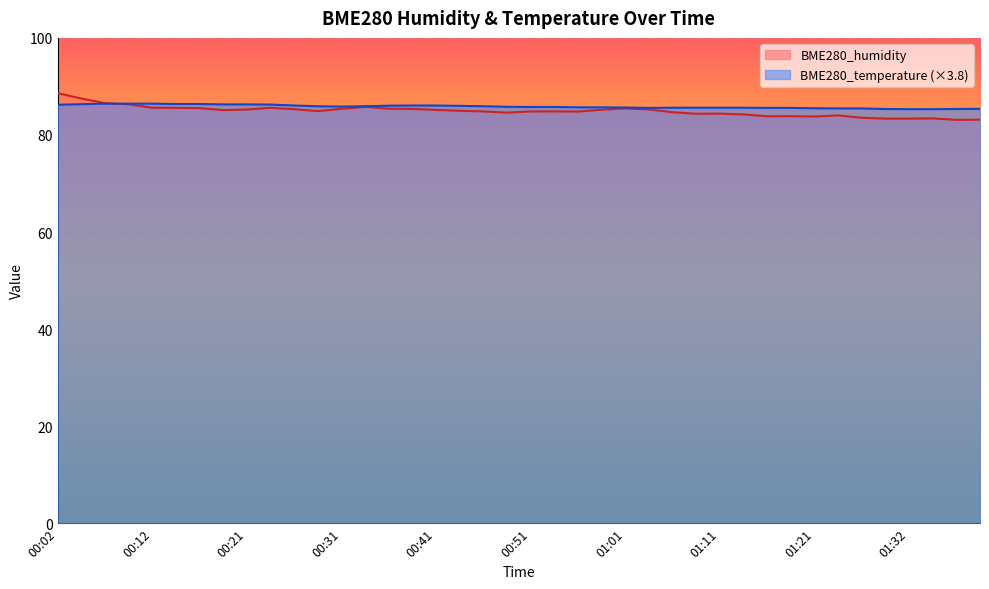

Between 00:04 and 01:32, which series saw the biggest shift?

BME280_humidity